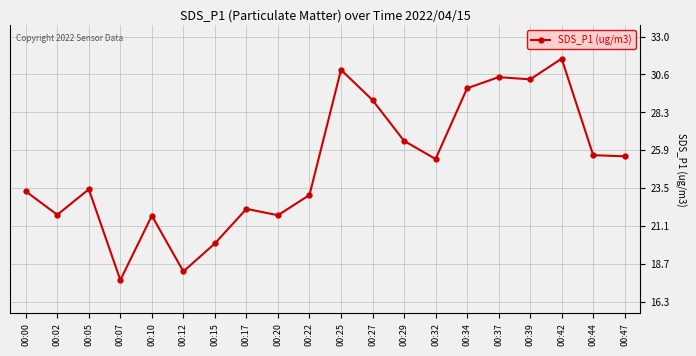

What is the ratio of the value at 00:42 to the value at 00:17?

1.4